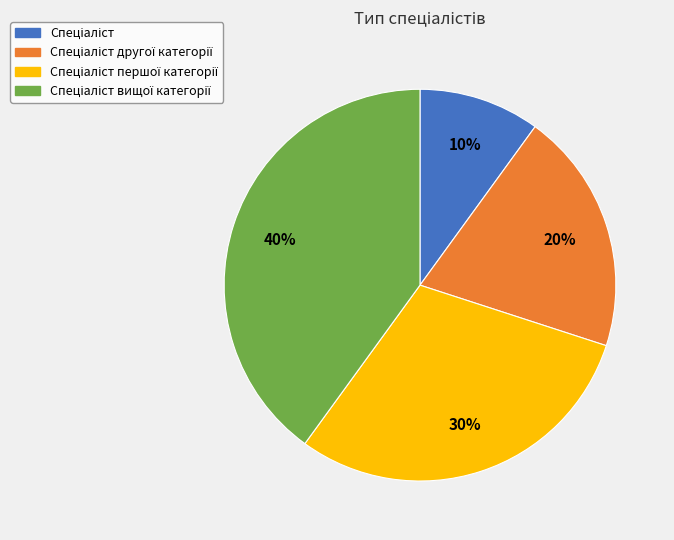

Count the number of slices in the pie.

4